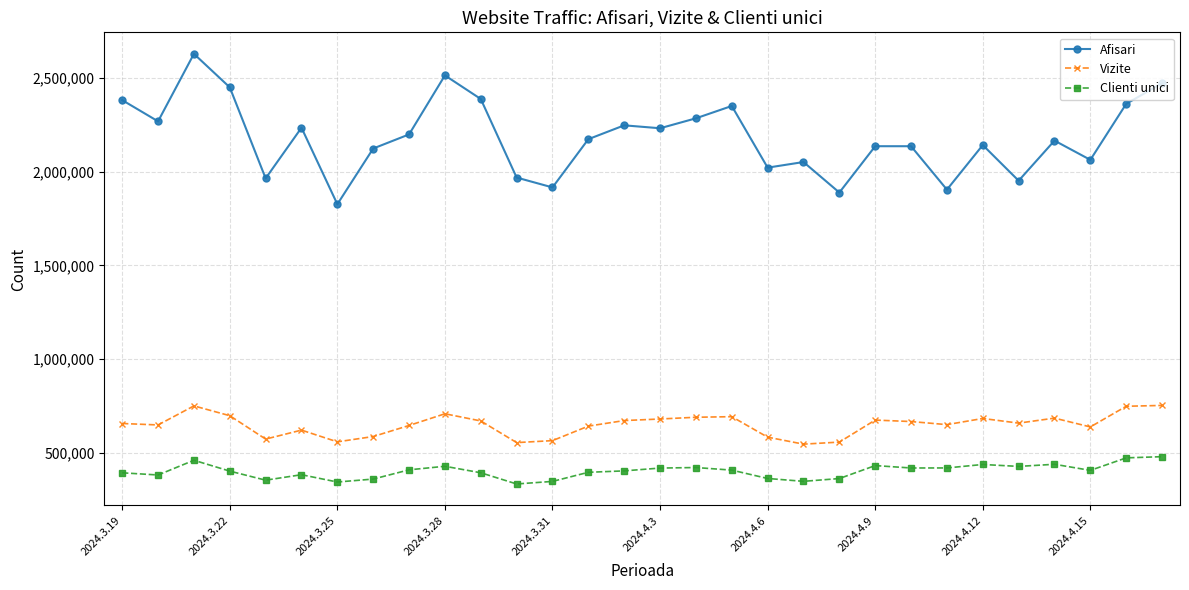

Is this an area chart (filled region under the line)?

No